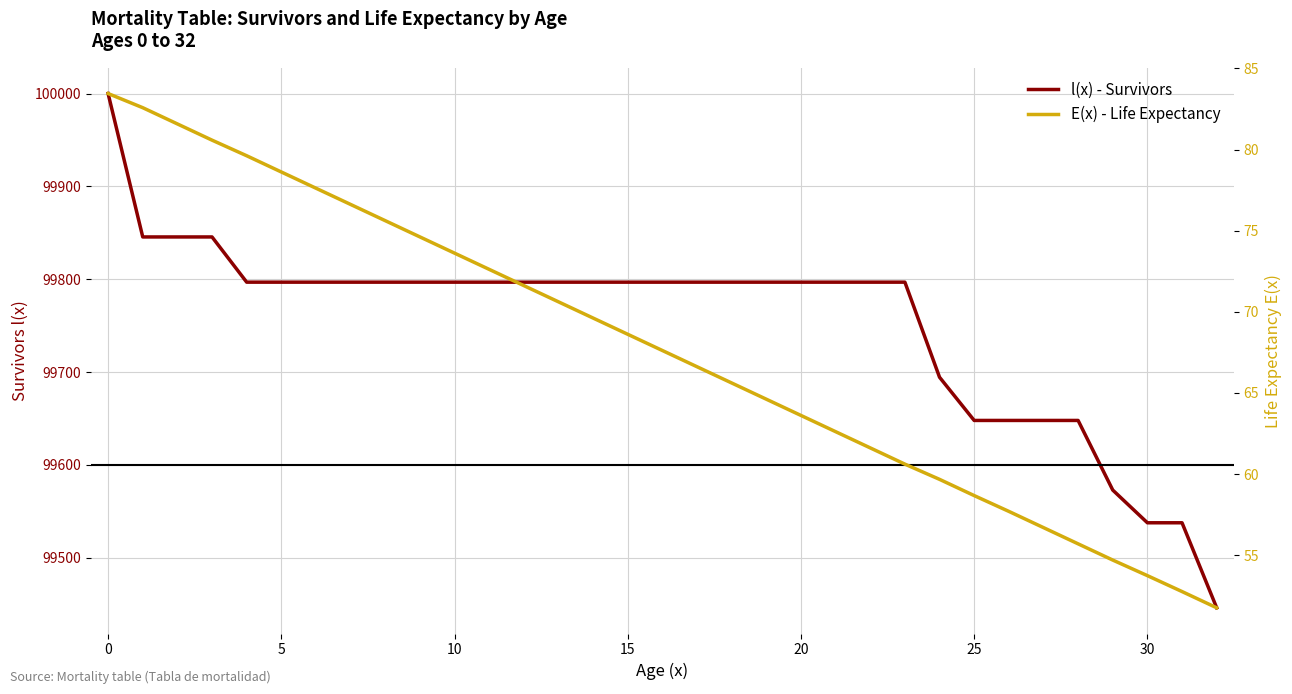

What is the sum of all E(x) - Life Expectancy values?

2232.0